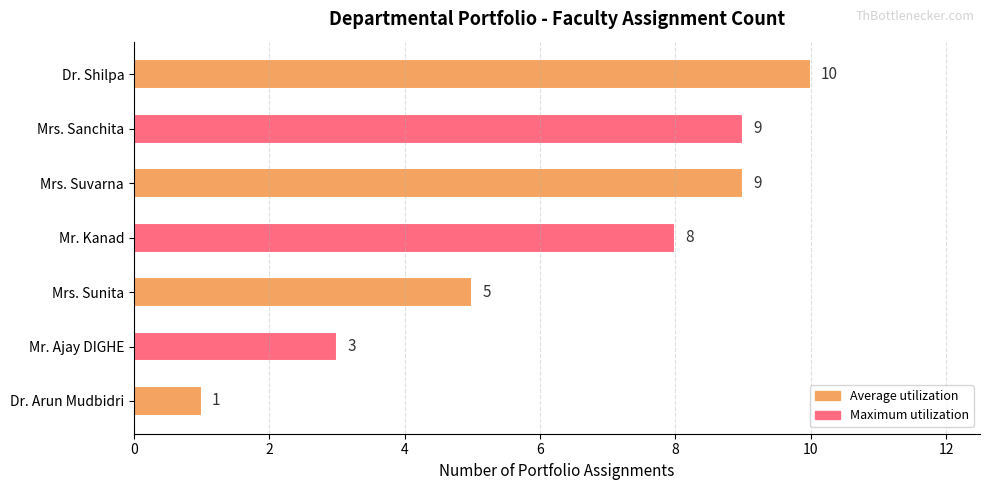

What is the label of the 4th bar from the top?

Mr. Kanad